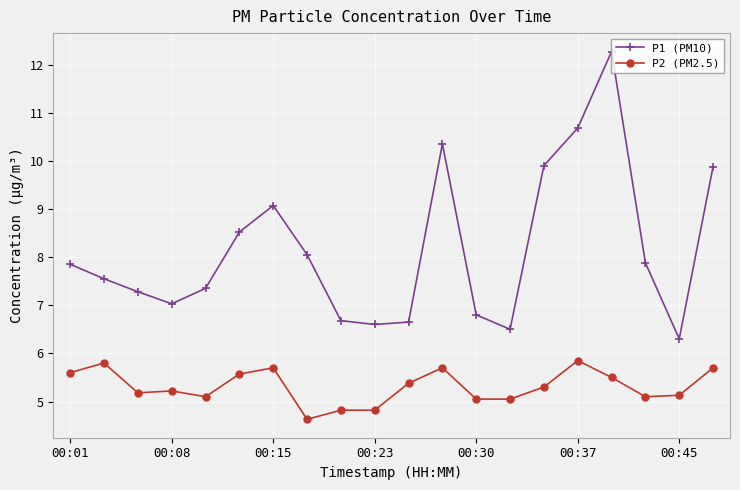

What is the value of the P1 (PM10) point at the 3rd from the left?

7.3